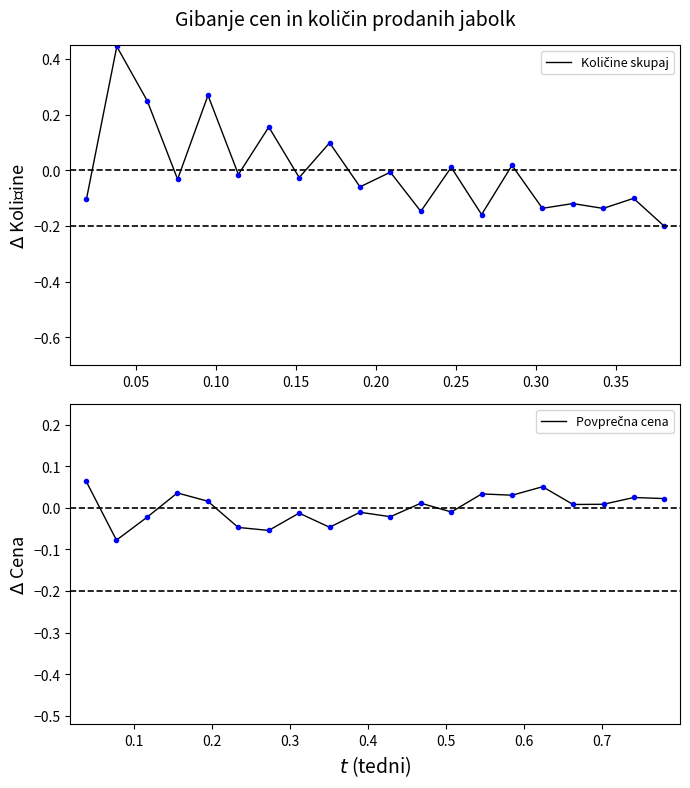

Which series has the largest total across all categories?

Povprečna cena